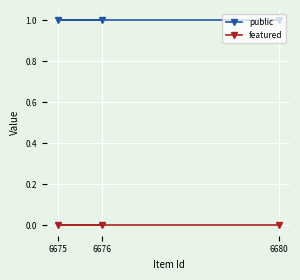

Reading right to left, transcribe all the data shown in this chart.

public: 6680=1	6676=1	6675=1
featured: 6680=0	6676=0	6675=0